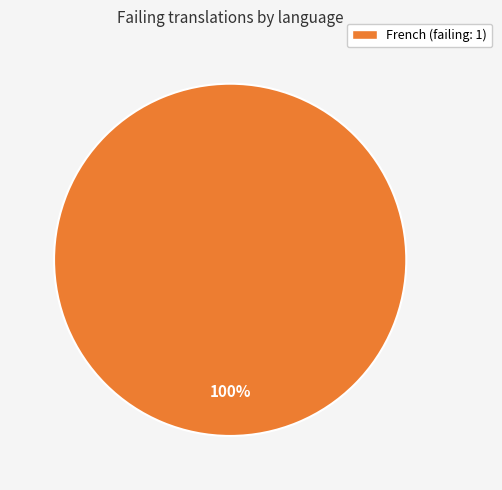

What is the majority slice?

French (failing: 1)